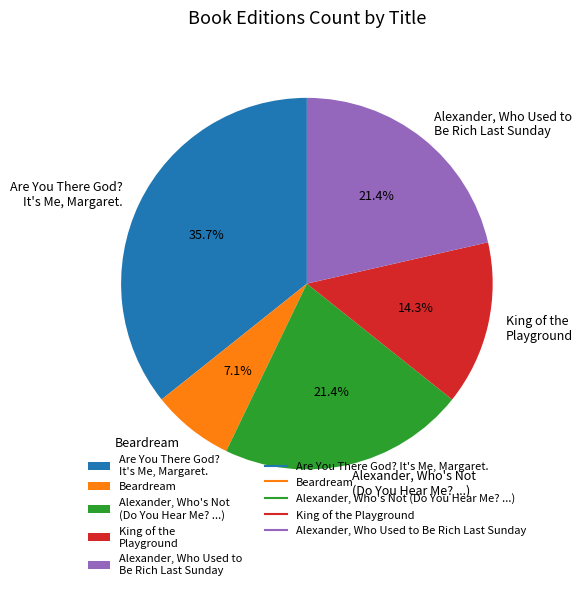

Is there any slice that represents more than half of the pie?

No